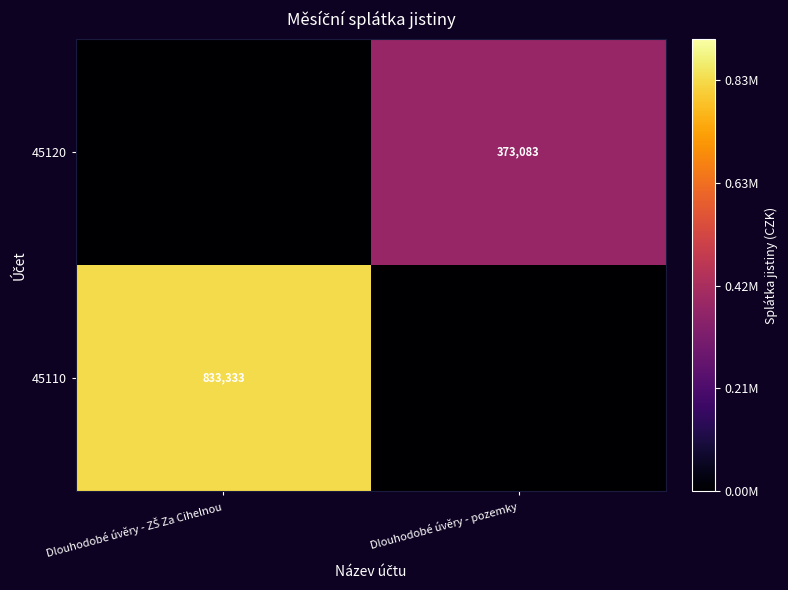

Is it true that 45120 equals 373083 at Dlouhodobé úvěry - pozemky?

True